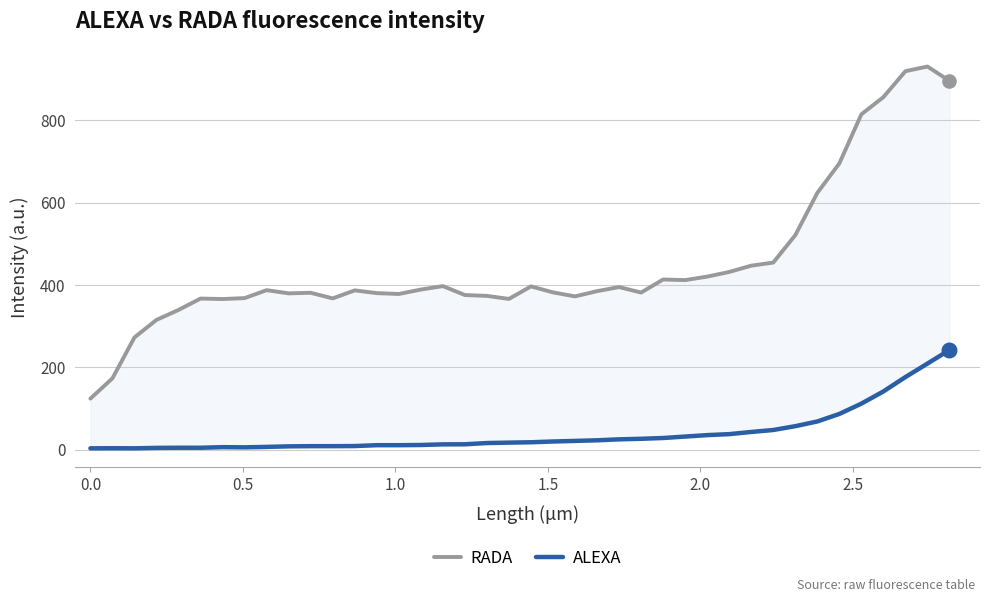

Which series has the largest total across all categories?

RADA